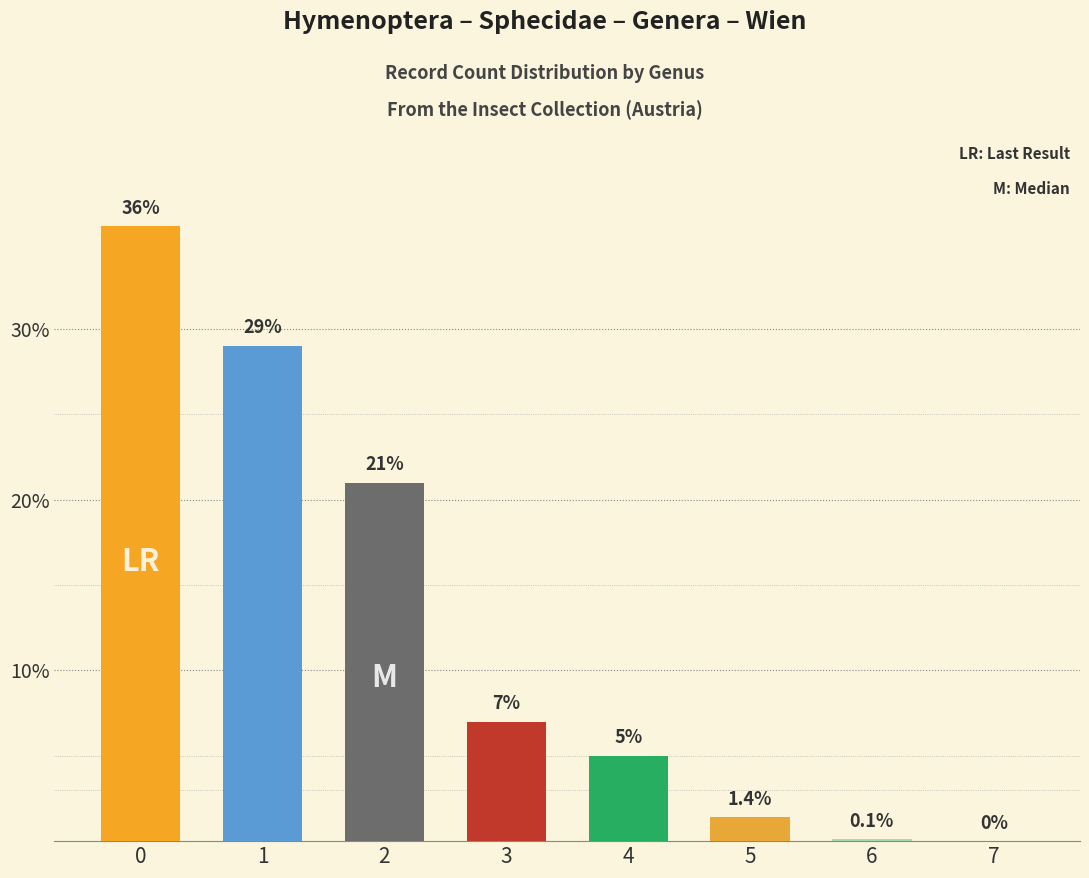

How many values exceed 7?

3